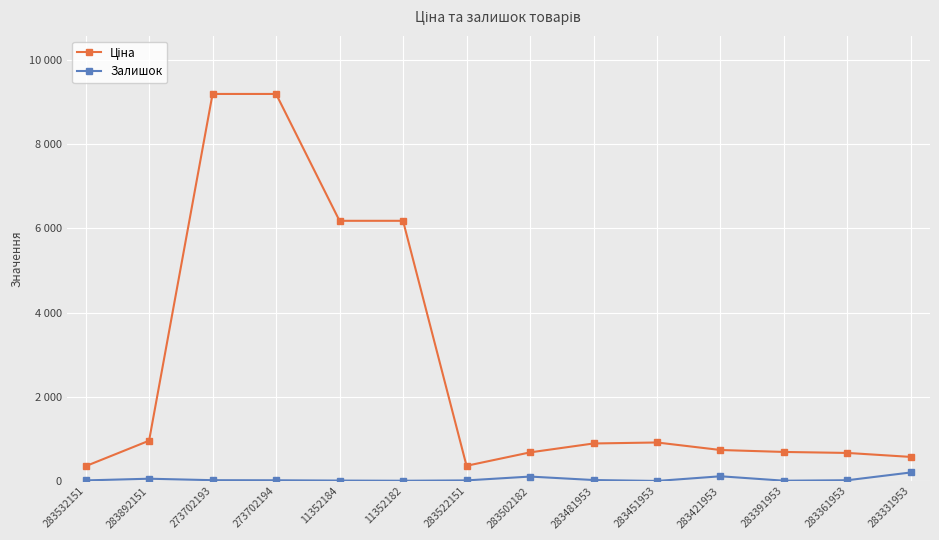

Is this an area chart (filled region under the line)?

No